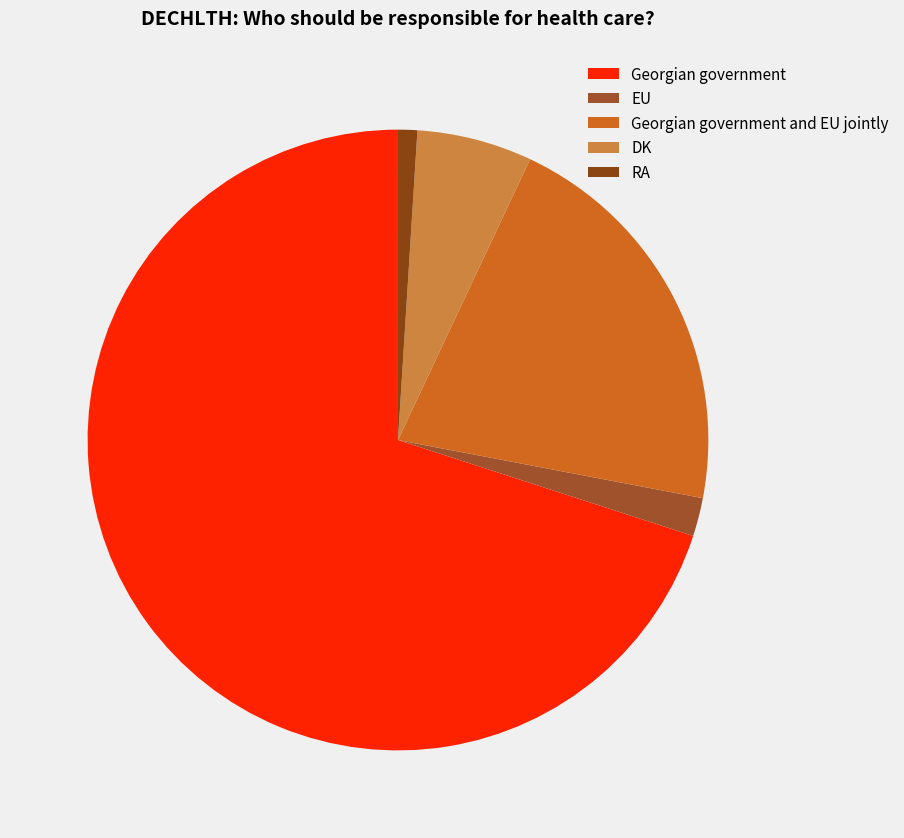

How many slices are in this pie chart?

5